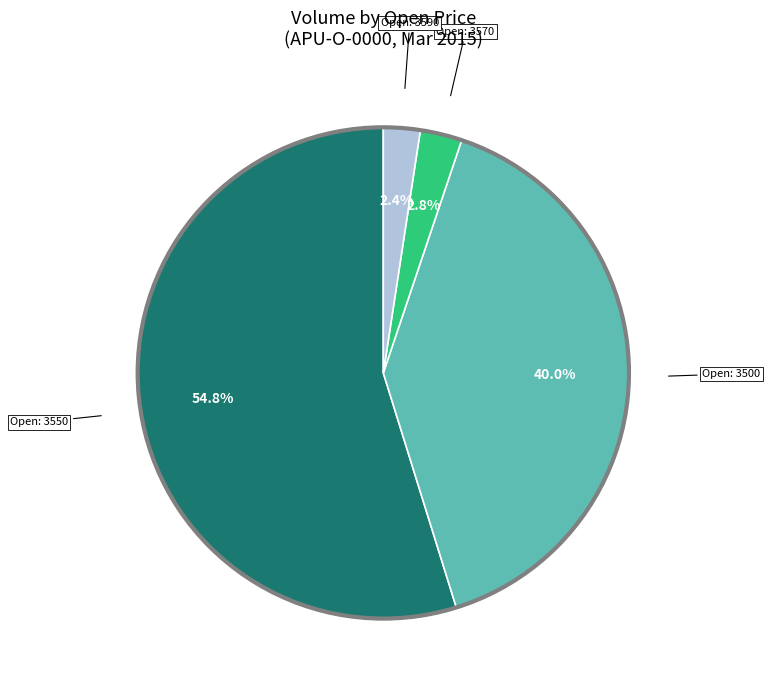

Which slice is the largest?

Open: 3550